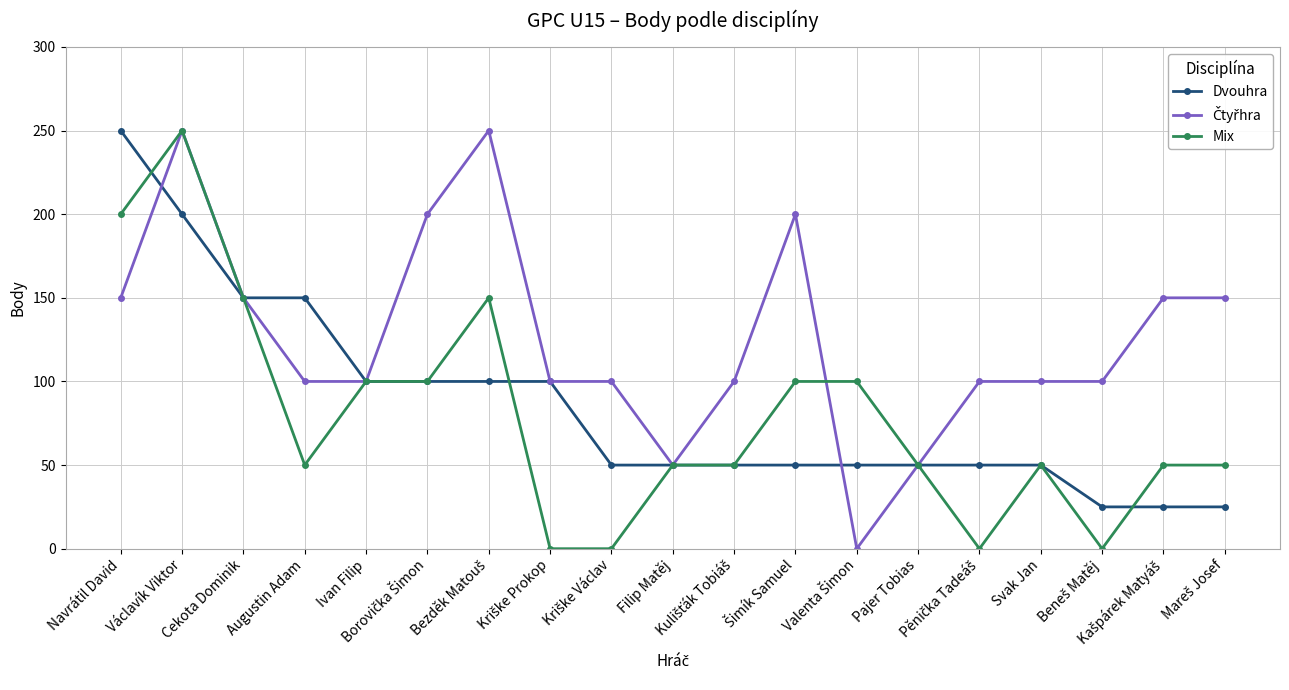

True or false: Mix has more than 0 points higher than both neighbors.

True